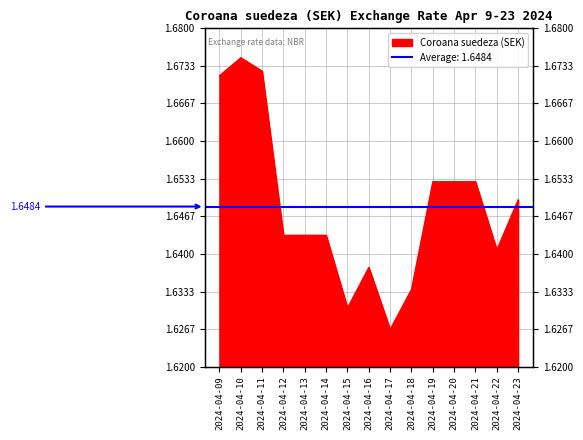

What is the sum of the values at 2024-04-13 and 2024-04-11?

3.3